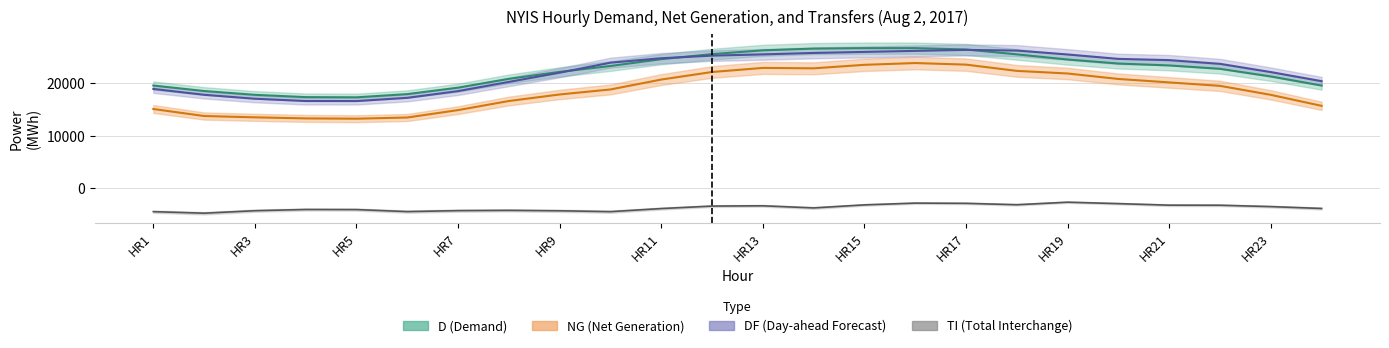

True or false: TI and NG cross at least once.

False